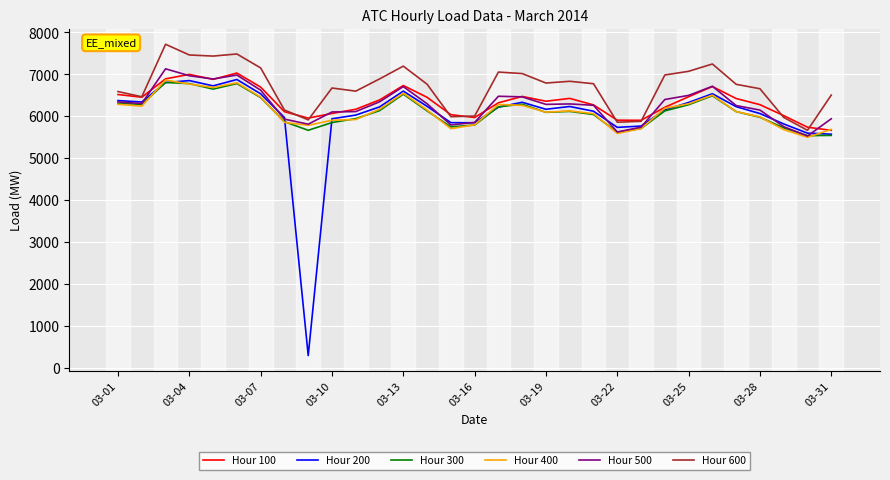

Which series has the widest spread of values?

Hour 200